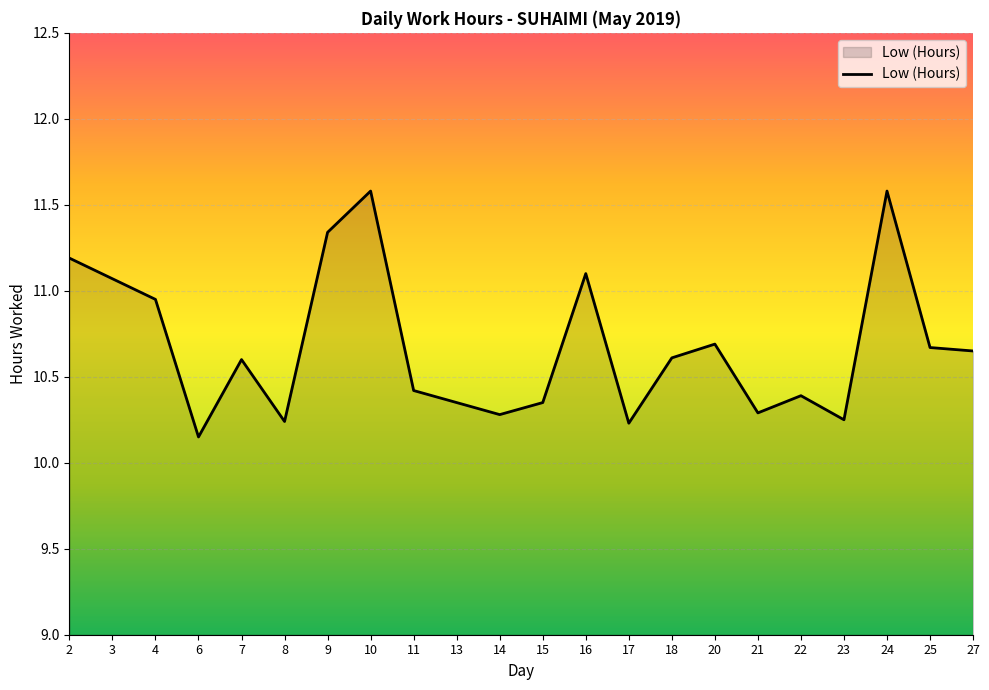

How many interior local peaks (higher than both neighbors) does the data have?

6